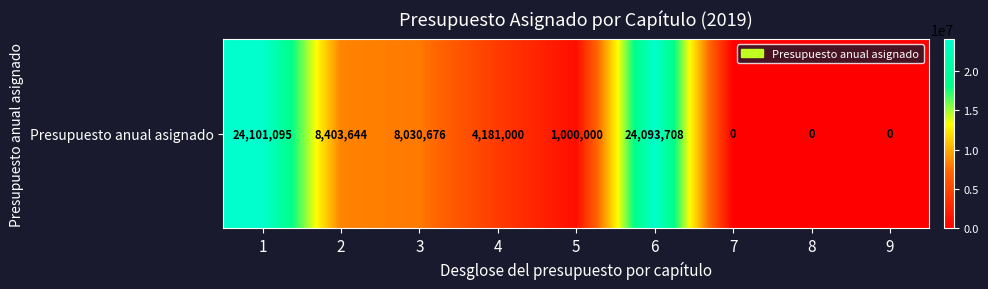

List the labels in order of value, smallest first.

7, 8, 9, 5, 4, 3, 2, 6, 1